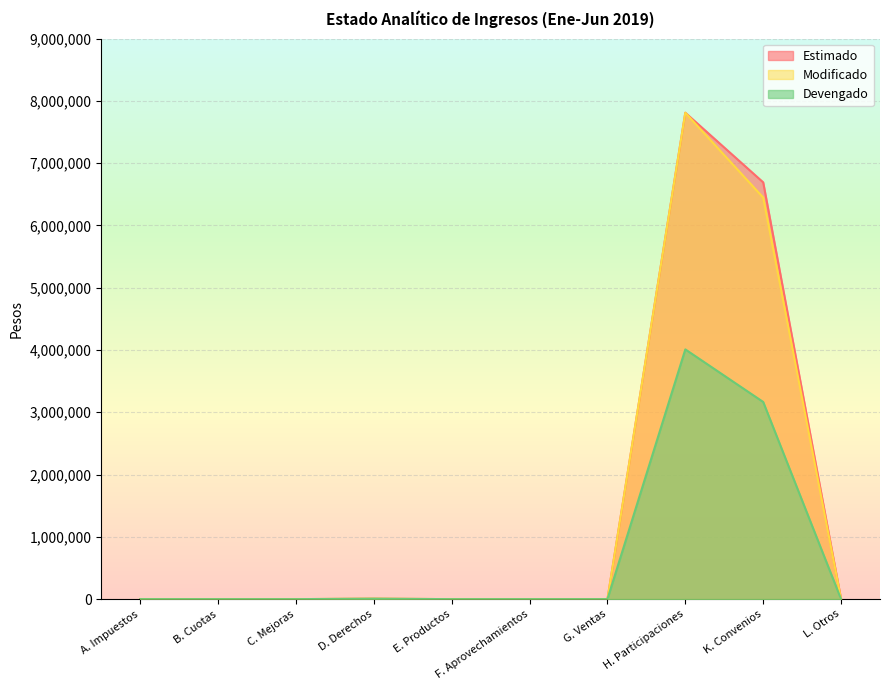

Rank the categories by Modificado value from highest to lowest.

H. Participaciones, K. Convenios, D. Derechos, A. Impuestos, B. Cuotas, C. Mejoras, E. Productos, F. Aprovechamientos, G. Ventas, L. Otros